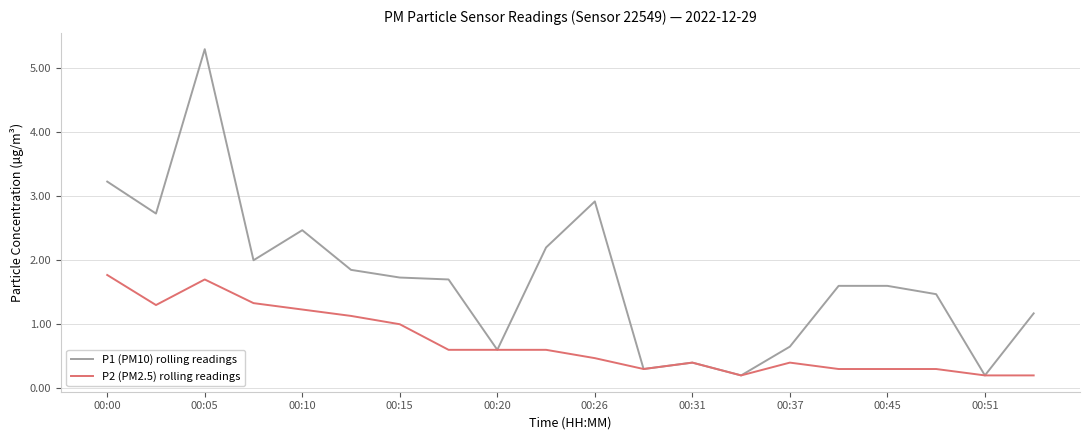

What is the maximum value for P1 (PM10) rolling readings?

5.3